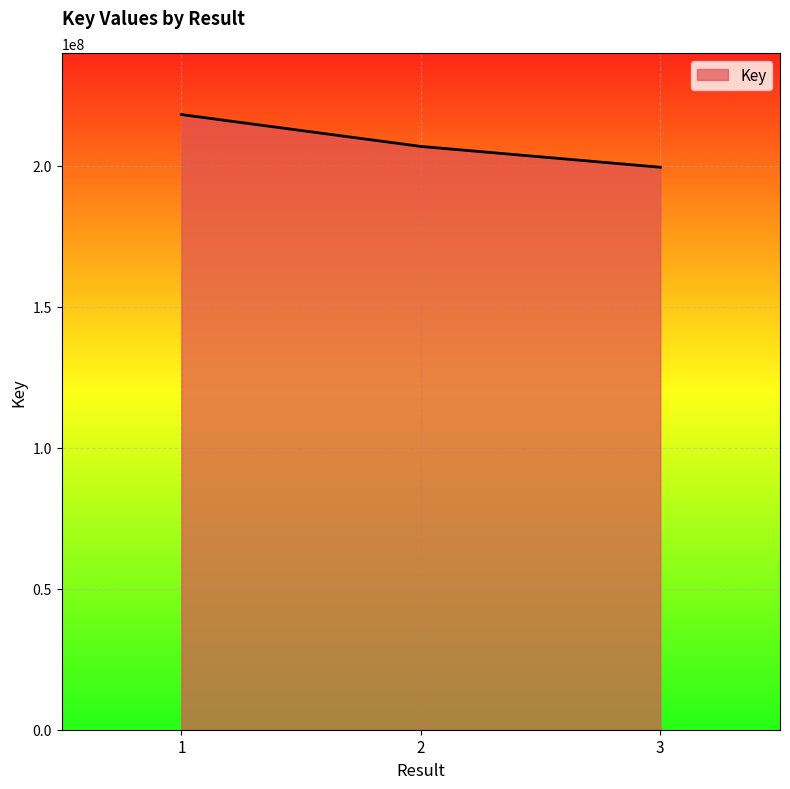

True or false: the data shows 218181537 at 1.

True